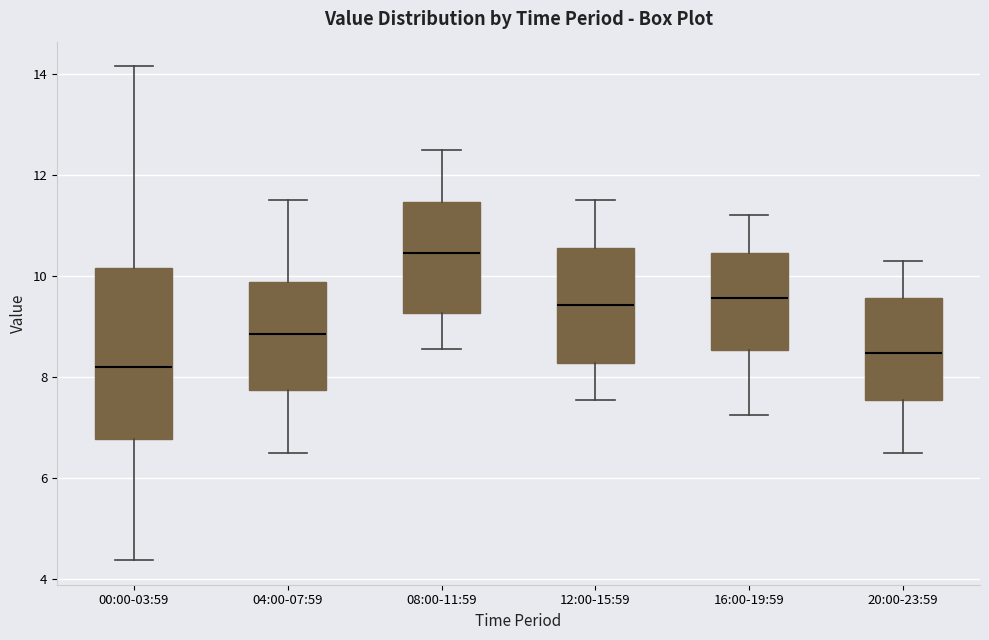

Which box has the lowest median line?

00:00-03:59